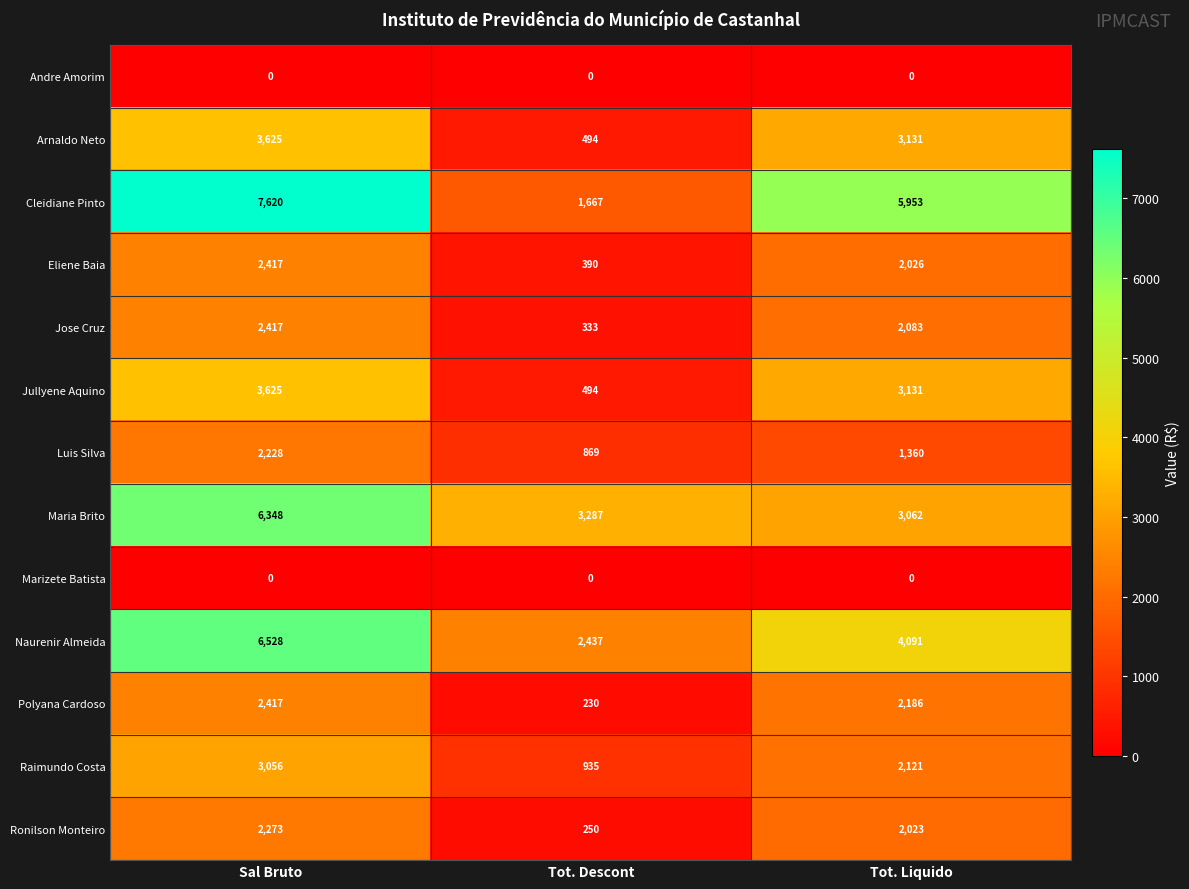

The value of Polyana Cardoso at Tot. Descont is 342. True or false?

False